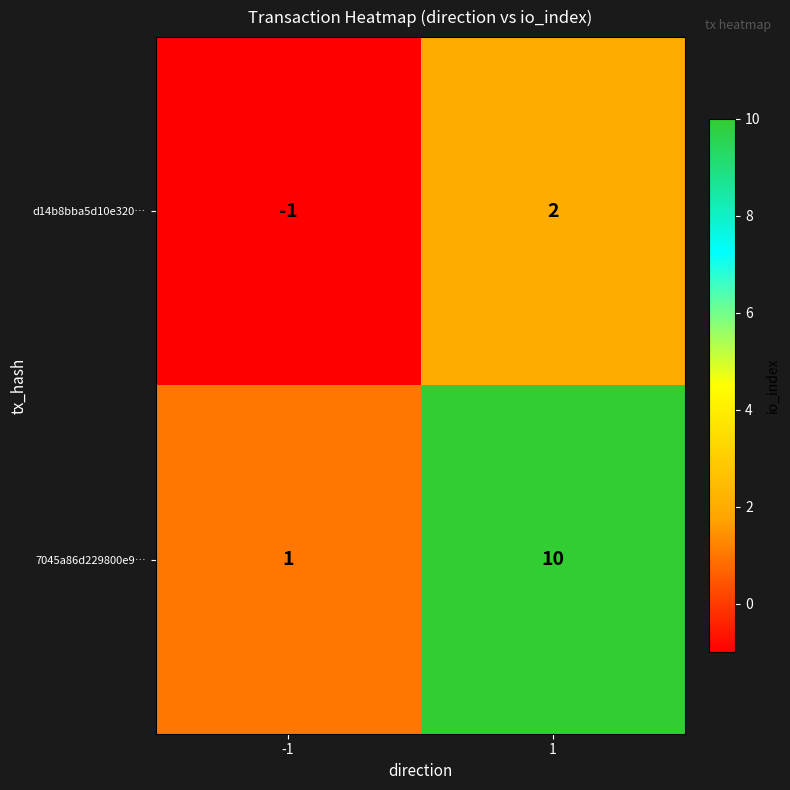

At which category is the sum across all series the highest?

1